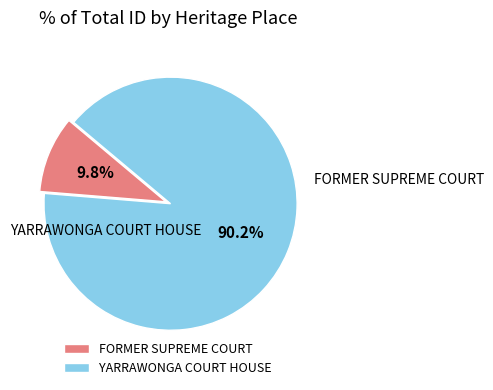

To the nearest percent, what is the difference between the YARRAWONGA COURT HOUSE and FORMER SUPREME COURT slice percentages?

80%